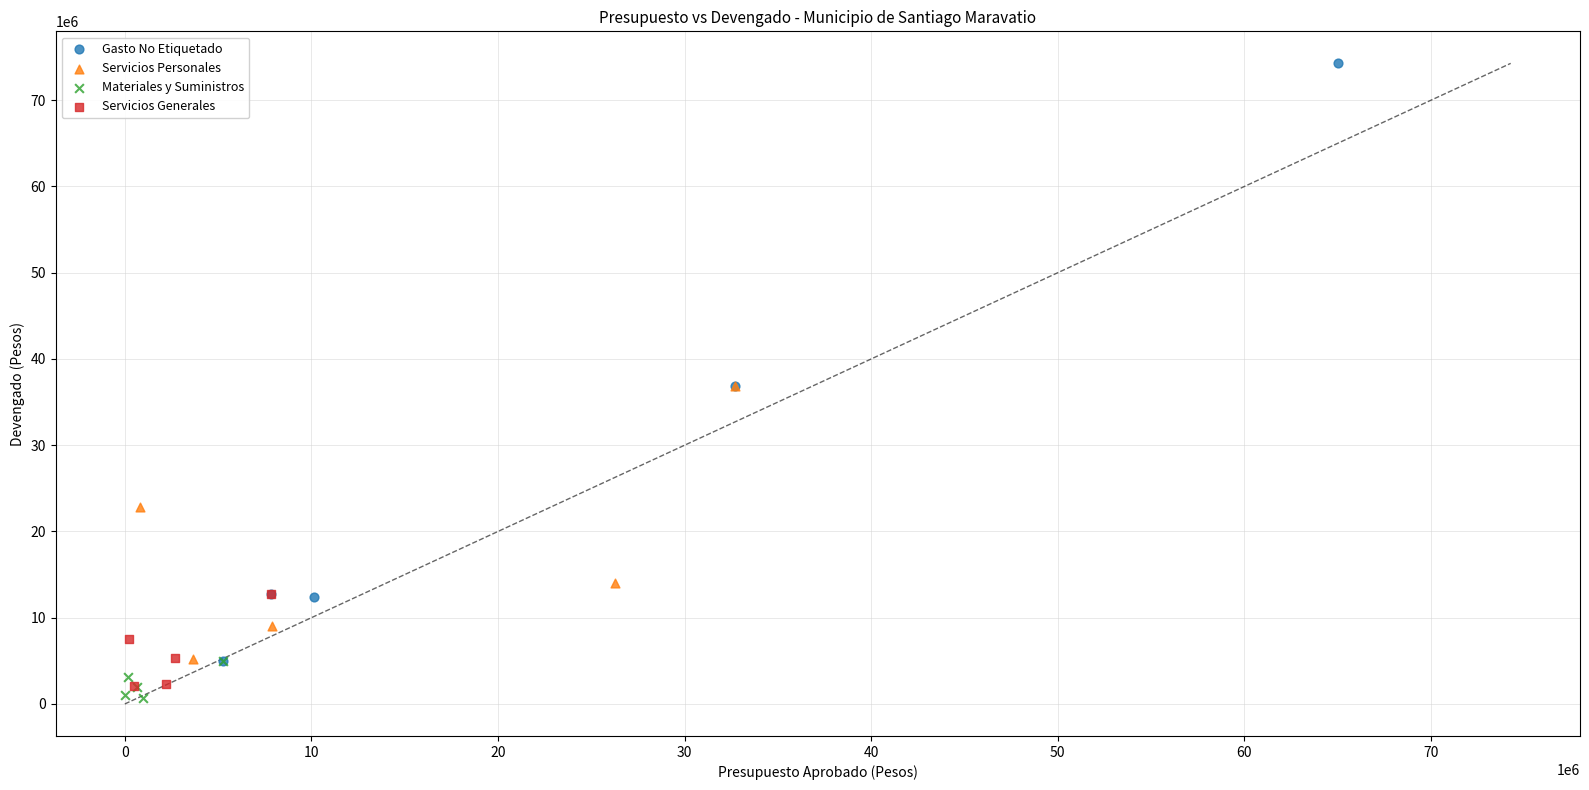

Which series has the largest Y range (max minus min)?

Gasto No Etiquetado